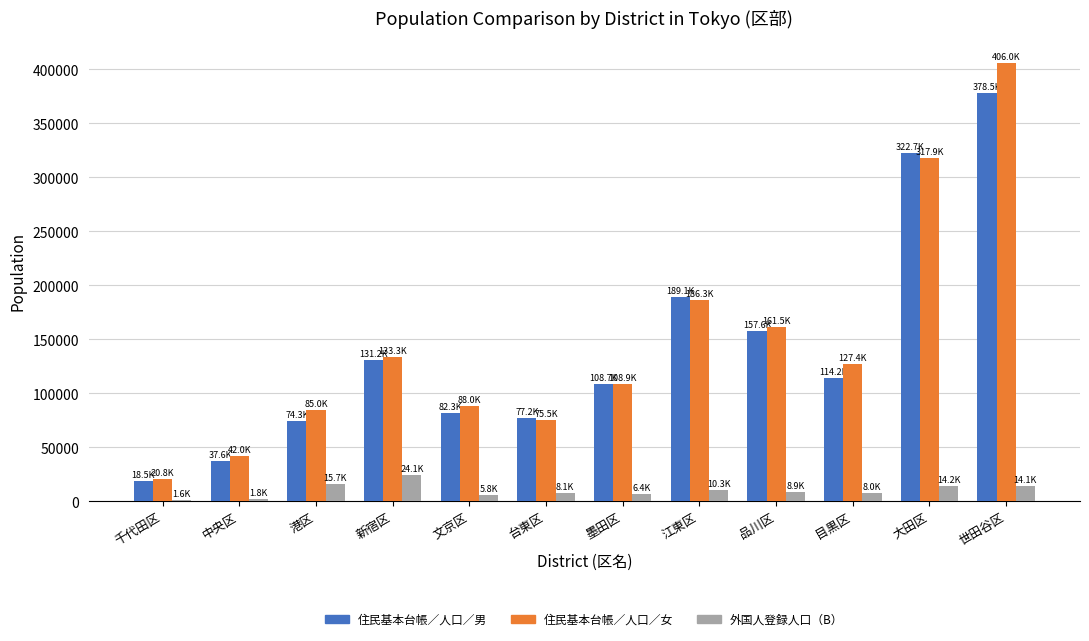

What is the difference between the maximum and minimum values in the 住民基本台帳／人口／女 series?

385215